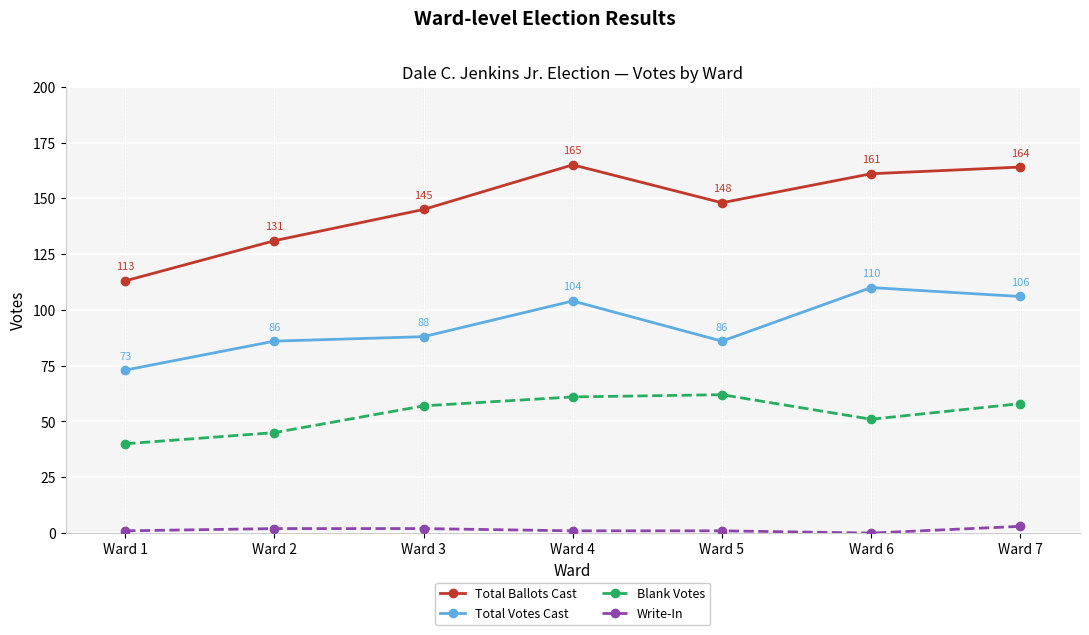

Is the value of Total Ballots Cast at Ward 6 greater than the value of Total Votes Cast at Ward 4?

Yes